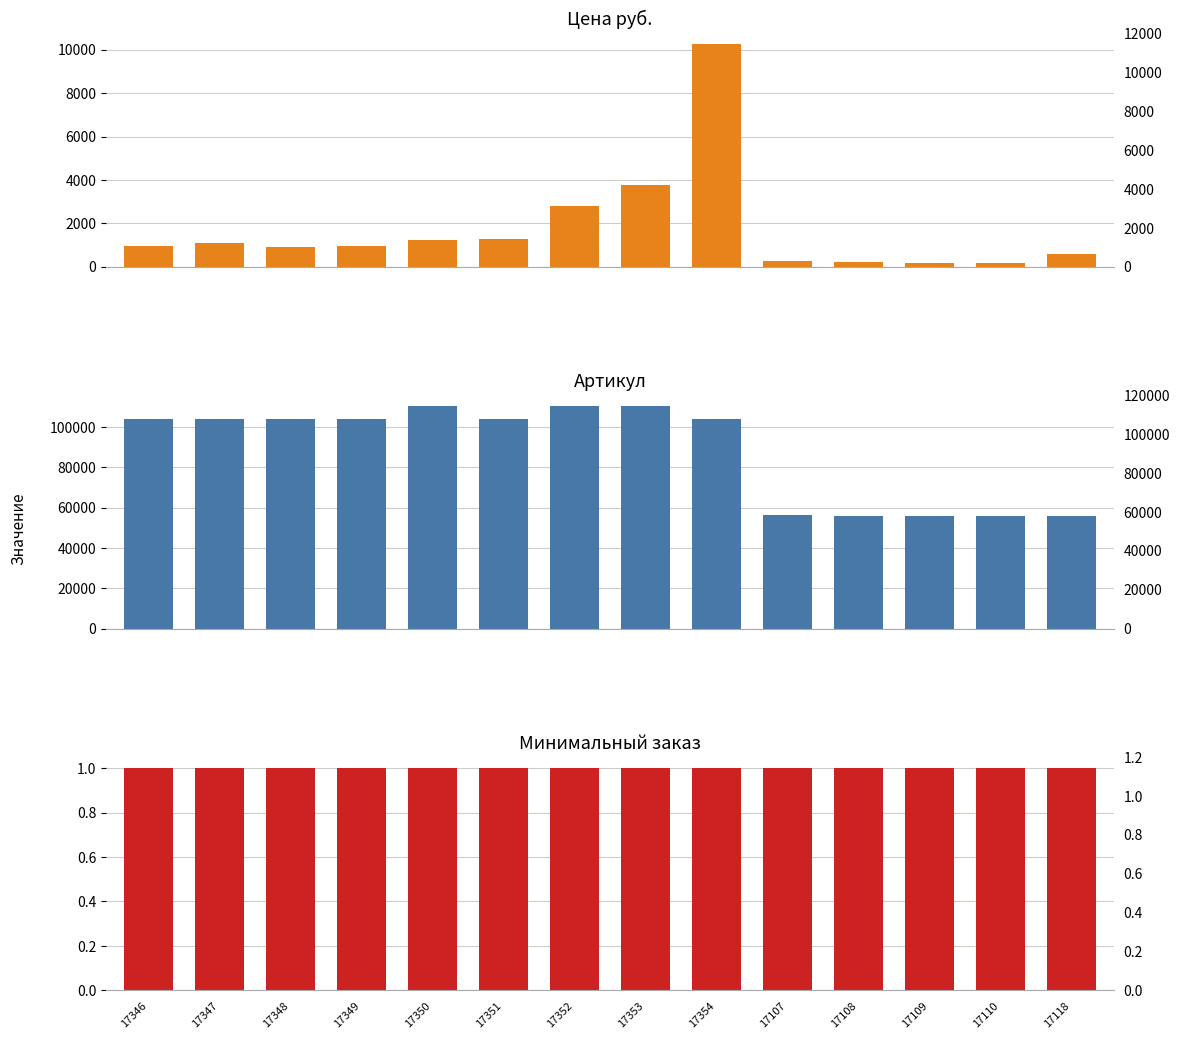

List the series in order of their peak value, highest first.

Артикул, Цена руб., Минимальный заказ